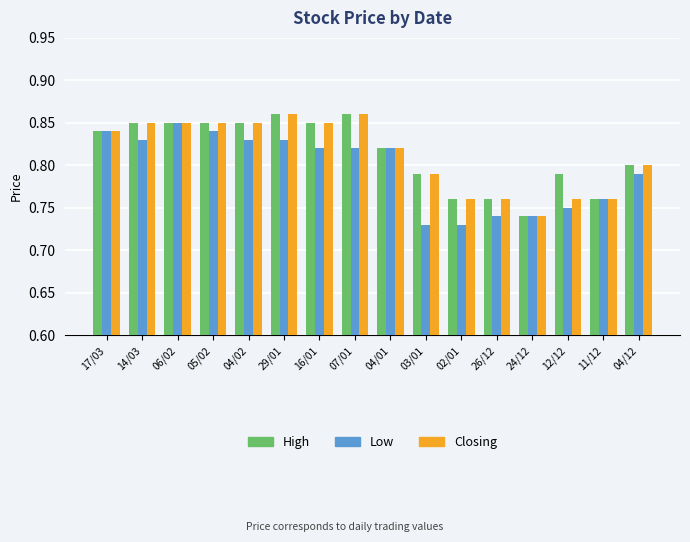

What position from the left is 14/03?

2